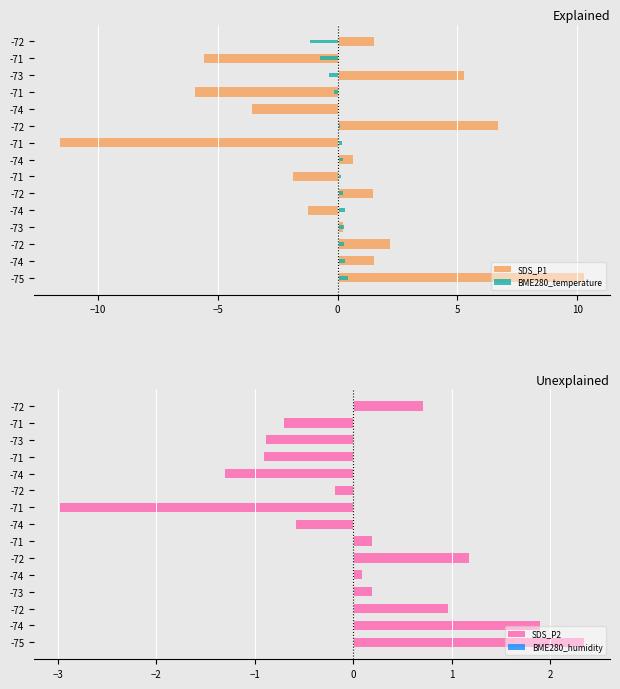

How many values in the SDS_P2 series are below 0?

7